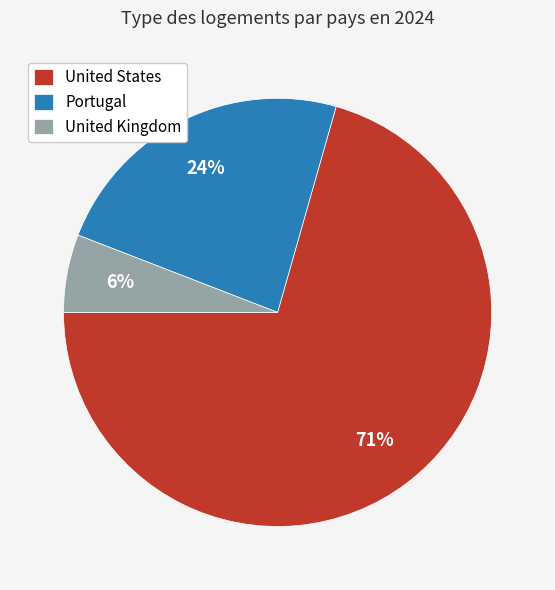

The Portugal slice represents 24% of the pie. True or false?

True